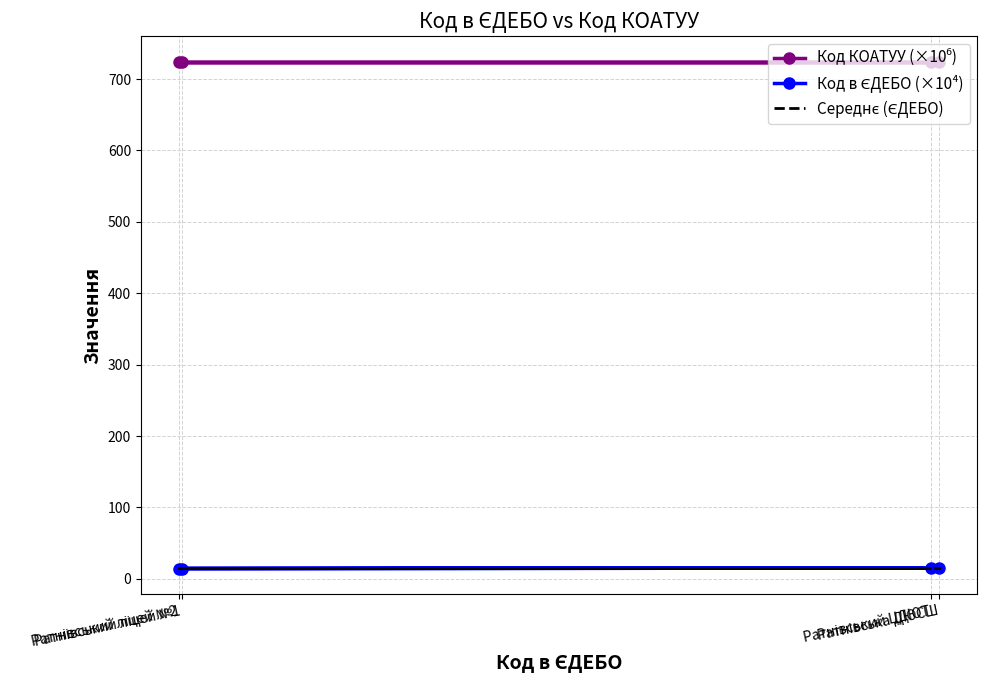

How many series are shown in this chart?

3